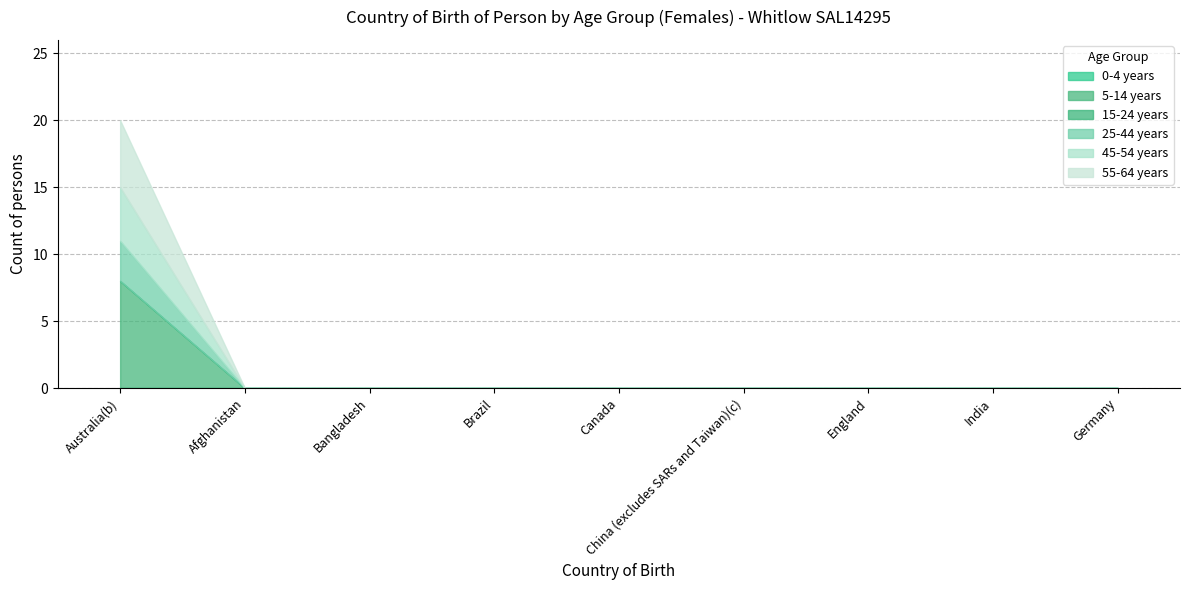

What are all the series names shown in the legend?

0-4 years, 5-14 years, 15-24 years, 25-44 years, 45-54 years, 55-64 years